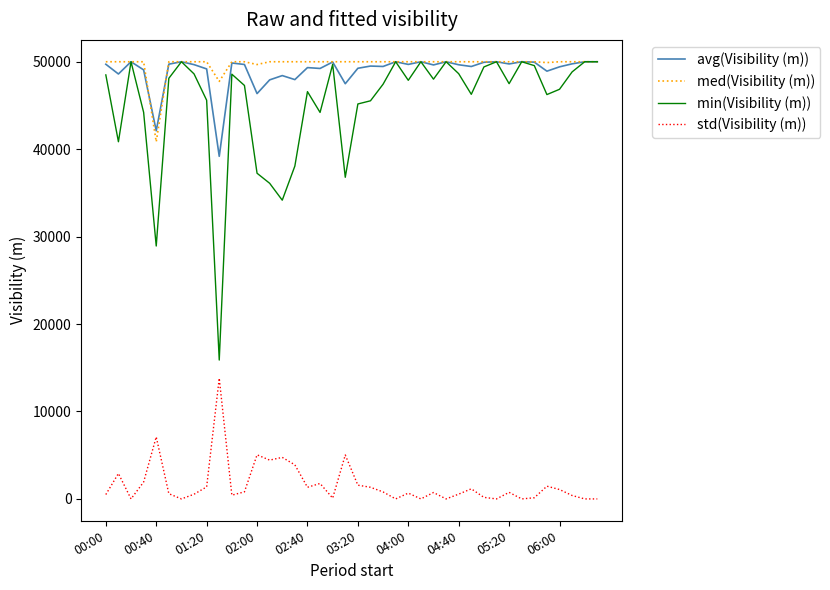

What is the maximum value shown in the chart?

50000